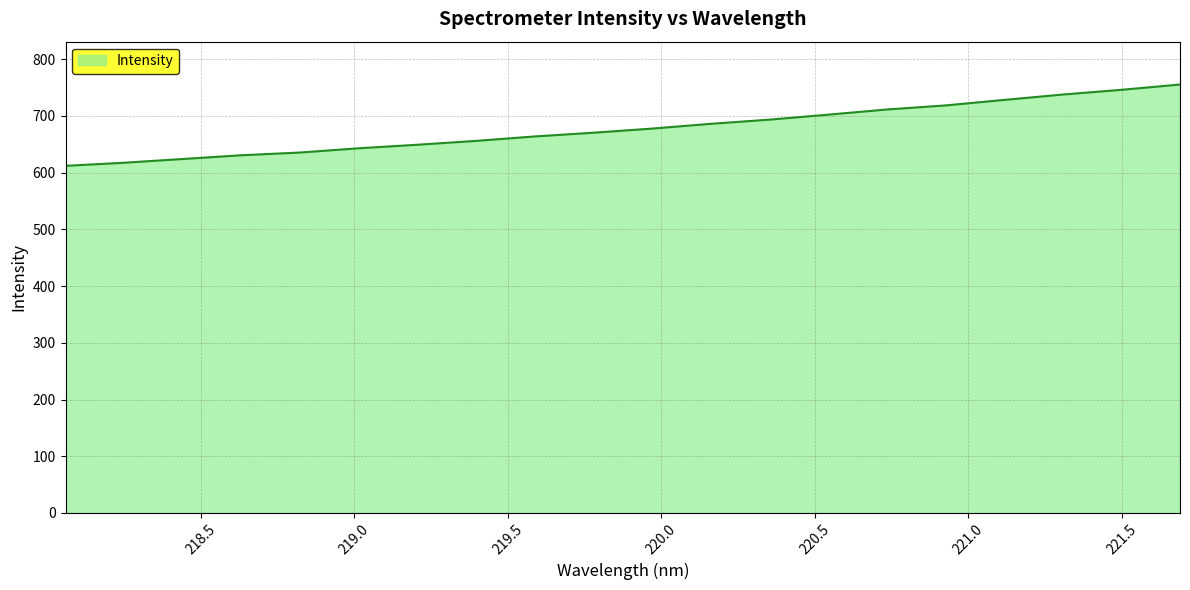

What is the maximum value shown in the chart?

755.4